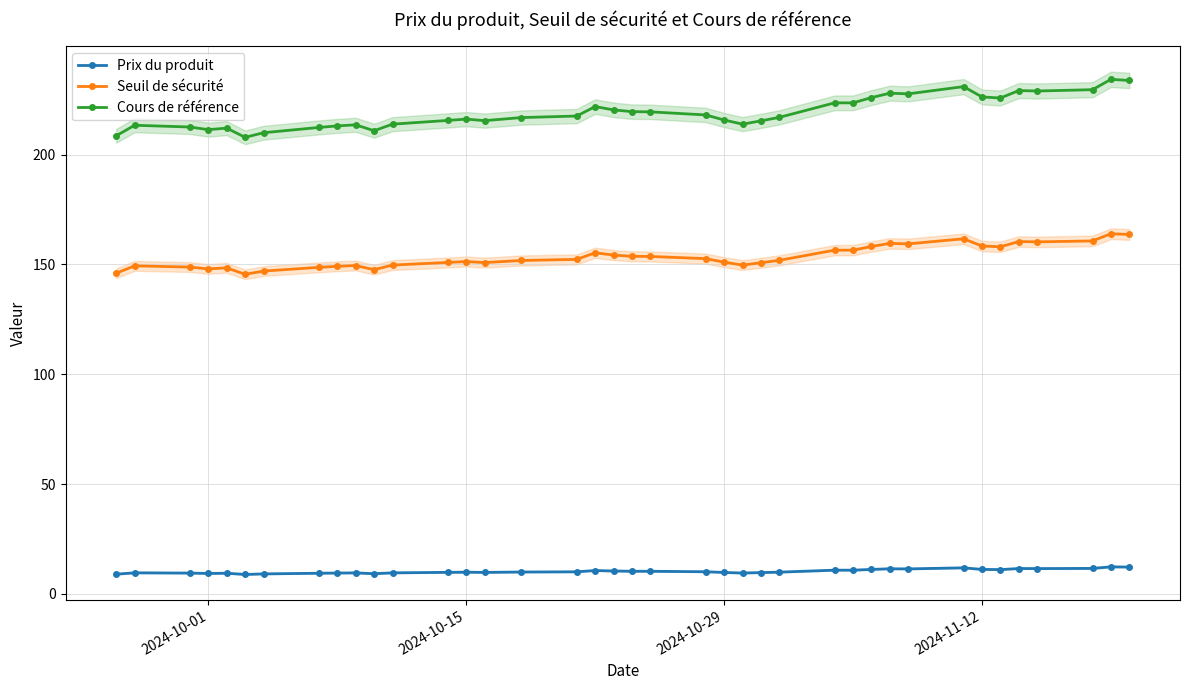

The value of Seuil de sécurité at 2024-10-01 is 93.5. True or false?

False